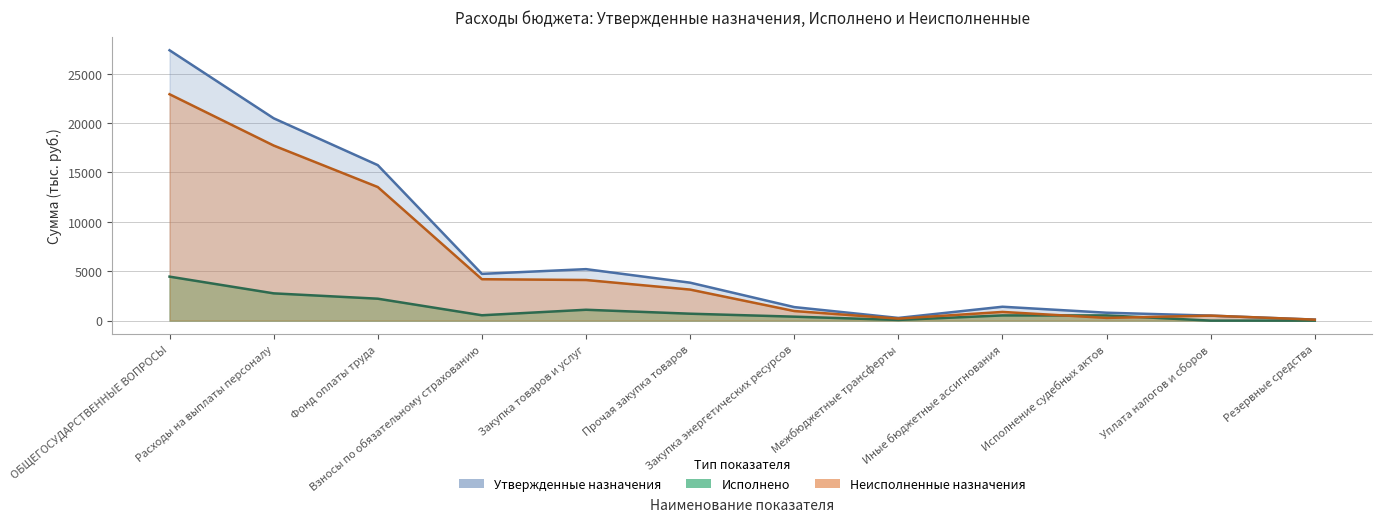

How many values in the Утвержденные назначения series are below 3842?

6